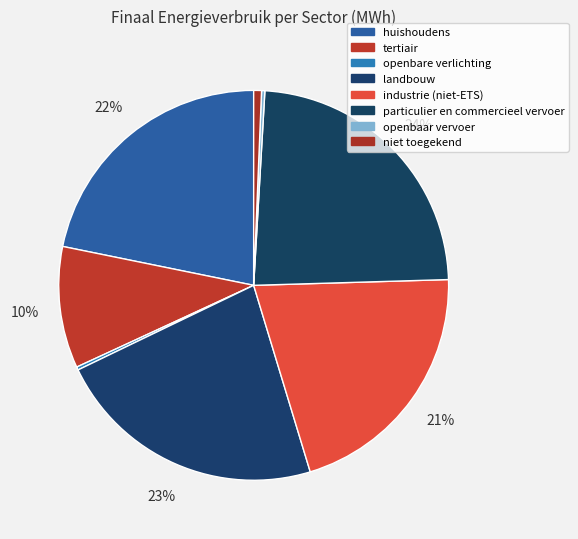

To the nearest percent, what is the average slice percentage?

12%